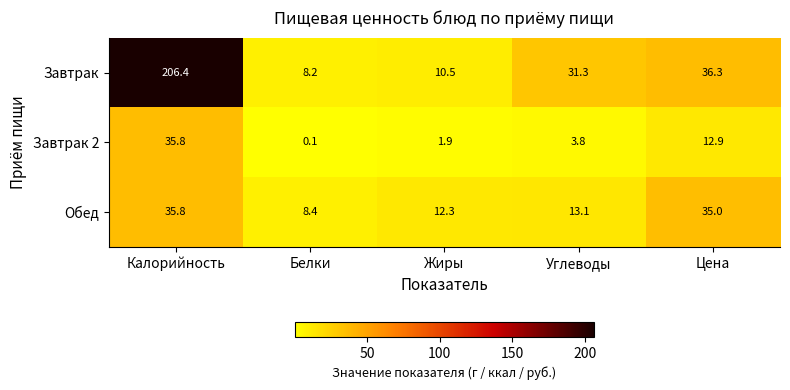

Which series has the widest spread of values?

Завтрак